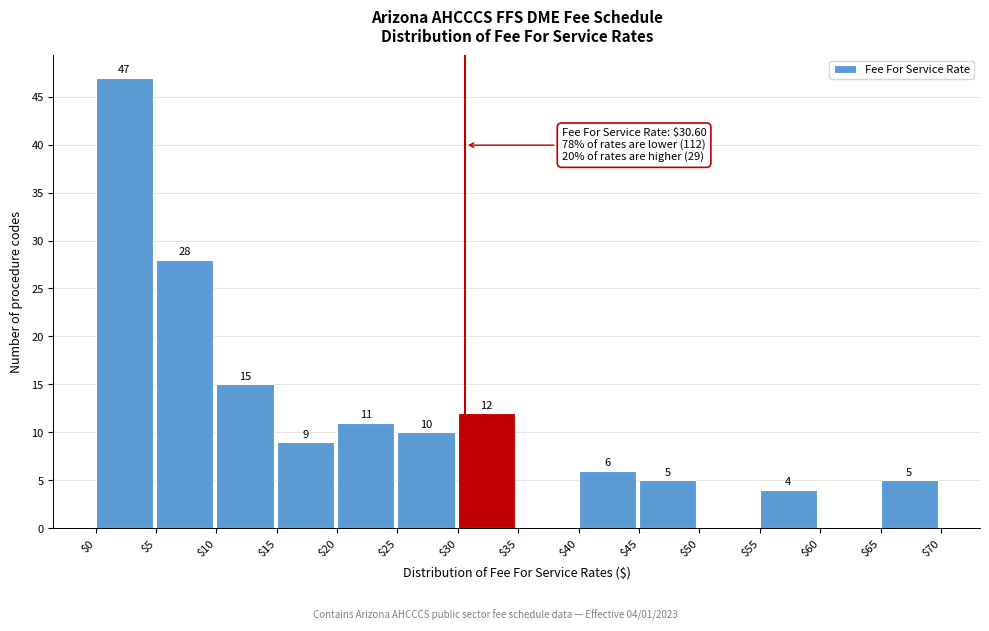

Which range on the x-axis has the tallest bar?

$0 to $5